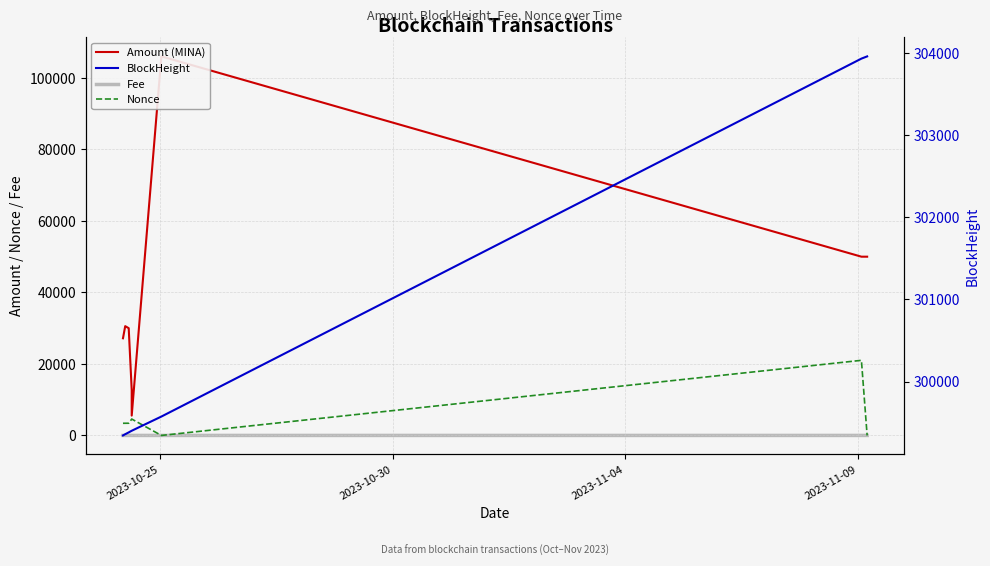

What are all the series names shown in the legend?

Amount (MINA), Nonce, Fee, BlockHeight